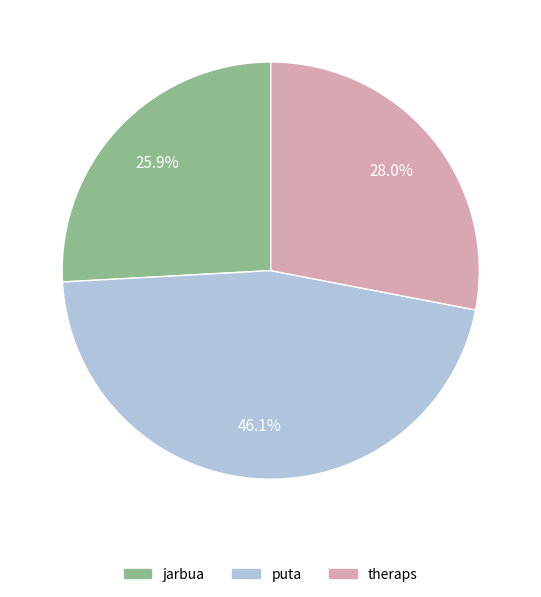

What percentage is the jarbua slice, to the nearest percent?

26%